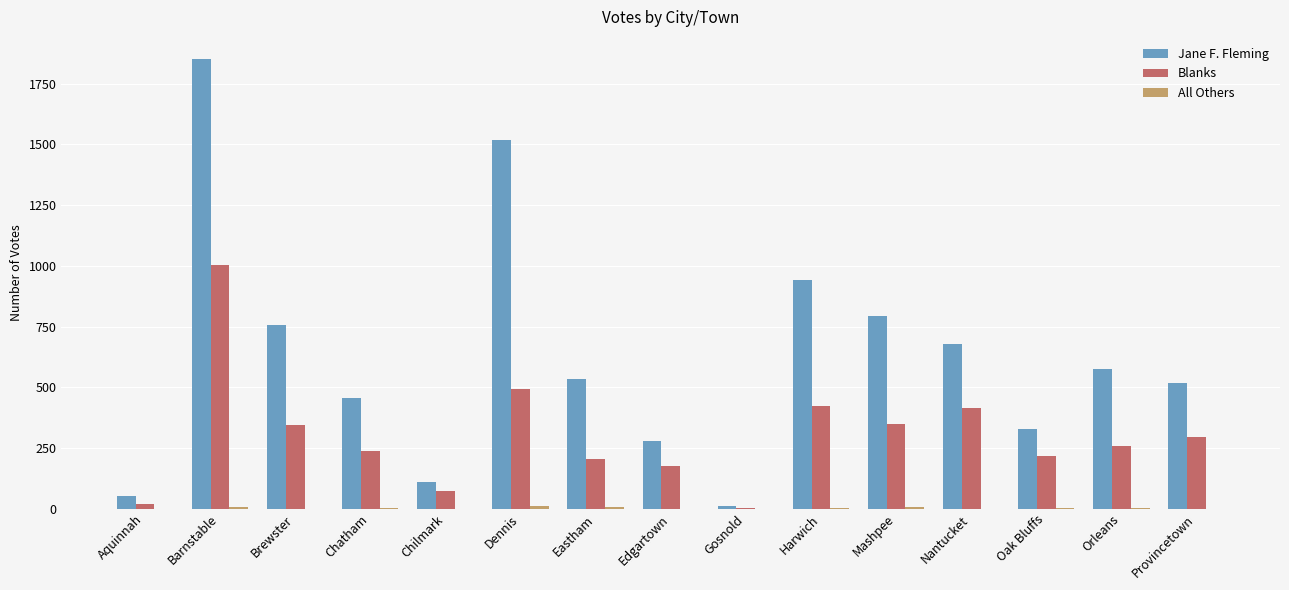

Between Barnstable and Chilmark, which series saw the biggest shift?

Jane F. Fleming